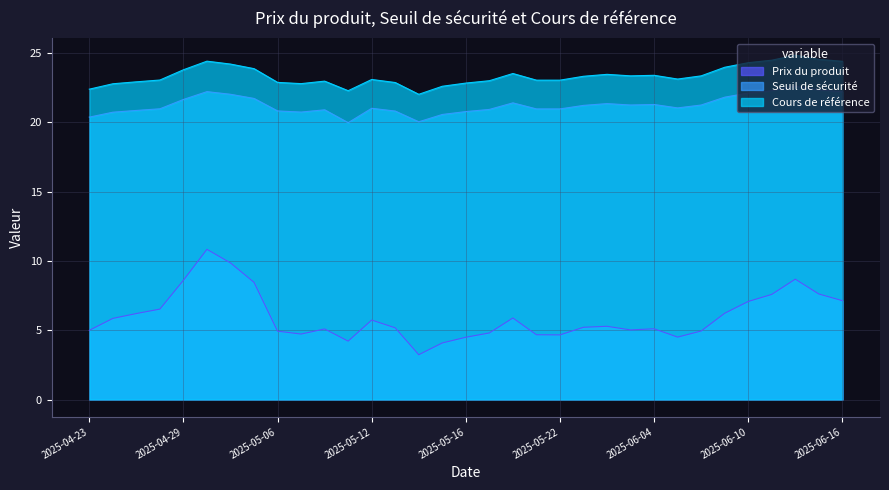

What is the highest value of the Cours de référence series?

24.8